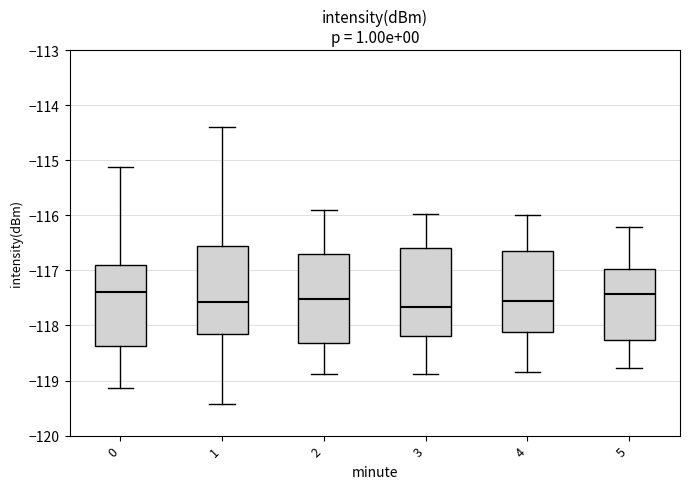

Reading left to right, transcribe this box plot: for each box, give where its median line is, the range the box spans, and where its two whiskers end, as read against the y-axis. The values are not printed on the chart, so give them approximately, as read against the axis.

0: median -117.4, box -118.4 to -116.9, whiskers -119.1 to -115.1
1: median -117.6, box -118.2 to -116.6, whiskers -119.4 to -114.4
2: median -117.5, box -118.3 to -116.7, whiskers -118.9 to -115.9
3: median -117.7, box -118.2 to -116.6, whiskers -118.9 to -116.0
4: median -117.6, box -118.1 to -116.6, whiskers -118.8 to -116.0
5: median -117.4, box -118.3 to -117.0, whiskers -118.8 to -116.2